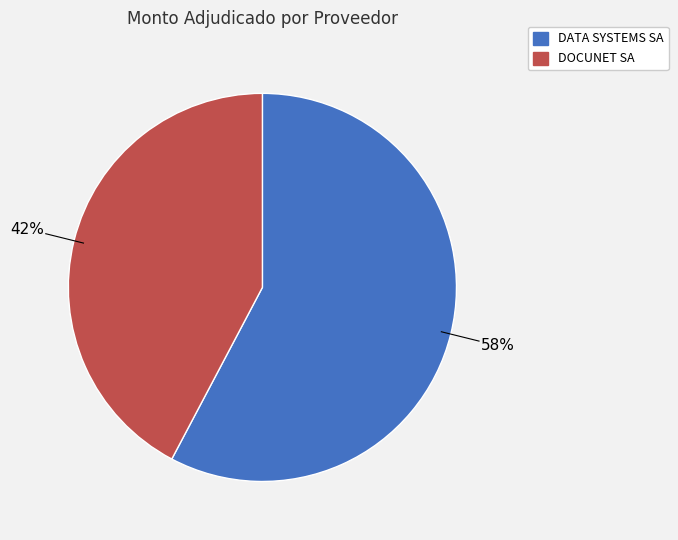

Is it true that DATA SYSTEMS SA is 58% of the pie?

True